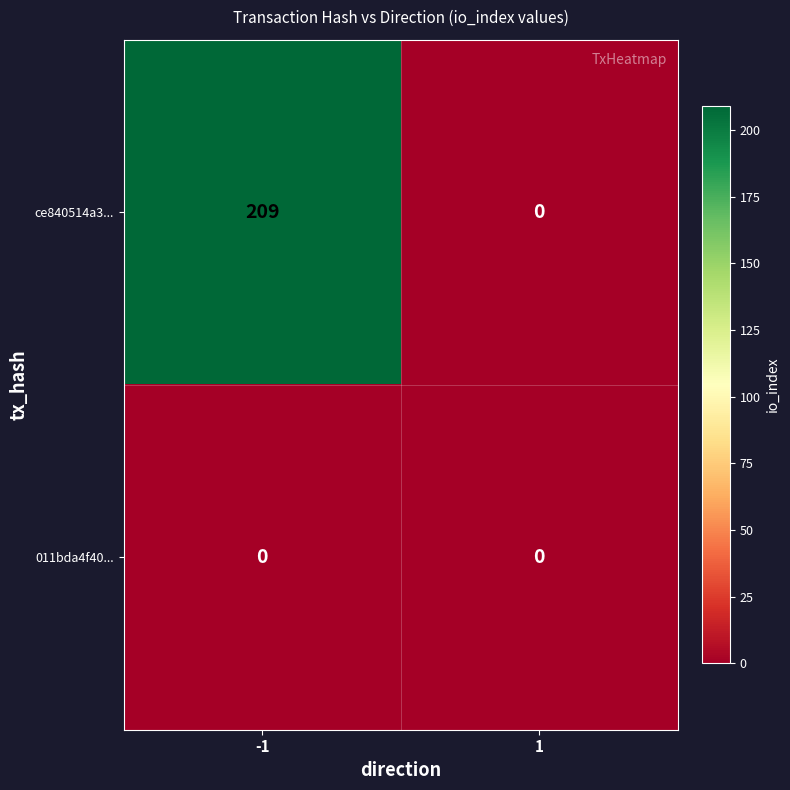

Reading left to right, list all the values displayed in this chart.

ce840514a3...: 209	0
011bda4f40...: 0	0